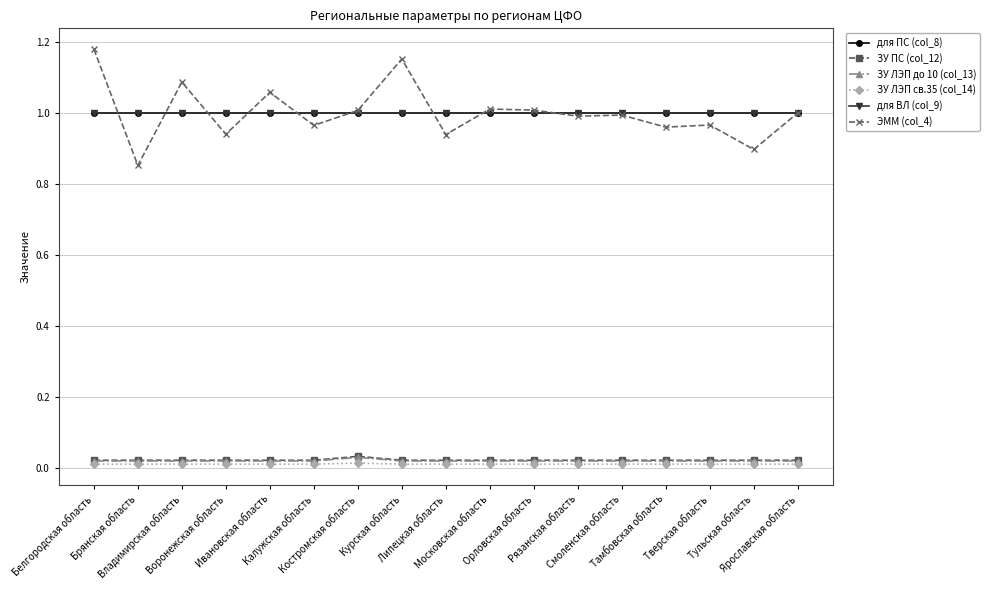

Is this an area chart (filled region under the line)?

No